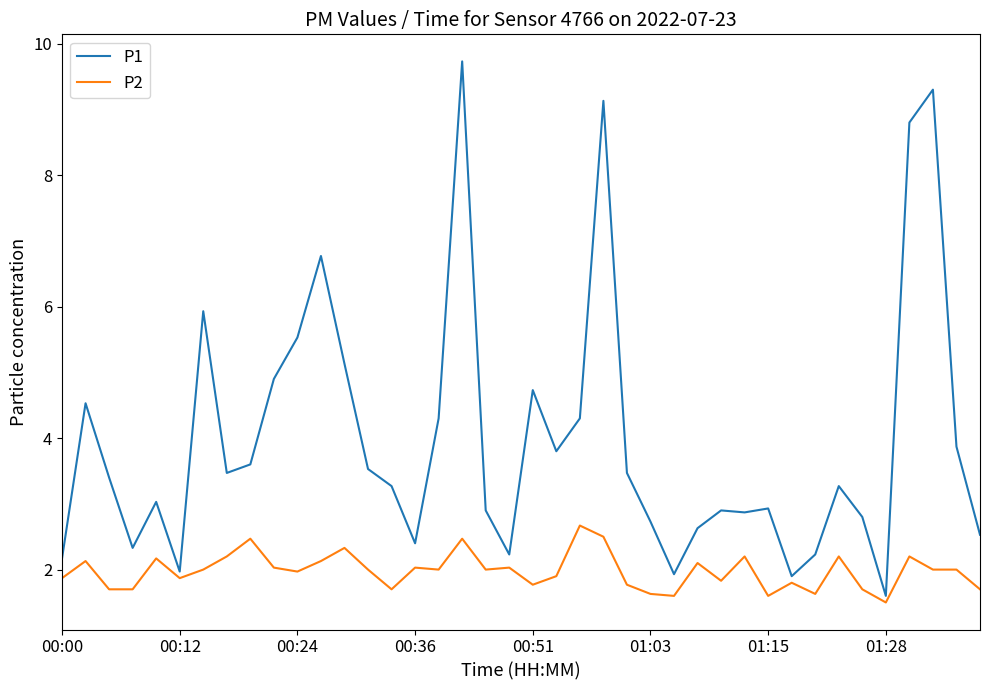

What is the greatest value displayed?

9.7